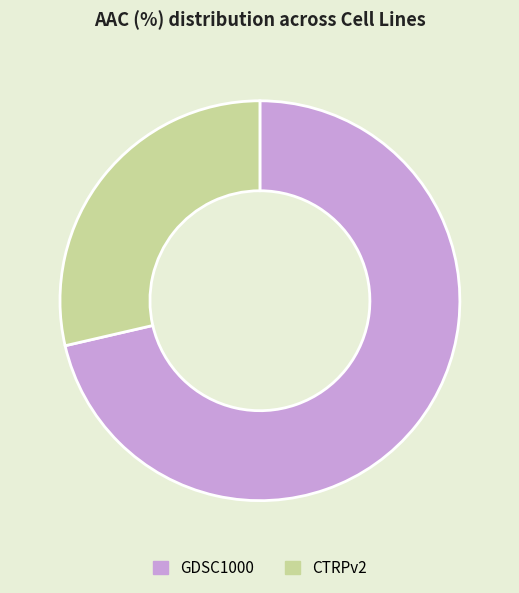

What is the smallest slice in the pie chart?

CTRPv2